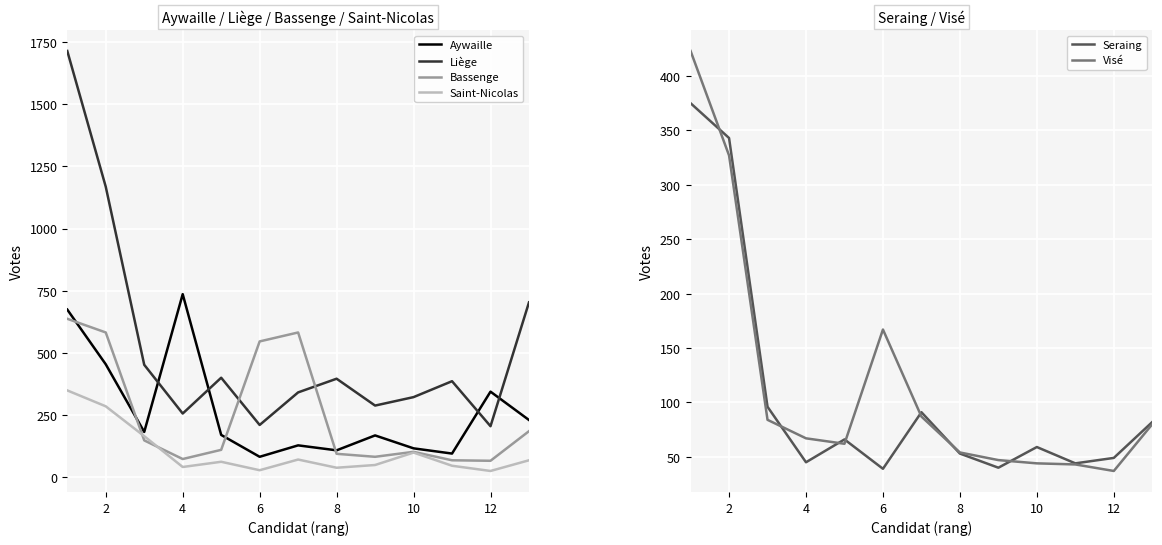

What is the sum of the Bassenge values at 4 and 12?

139